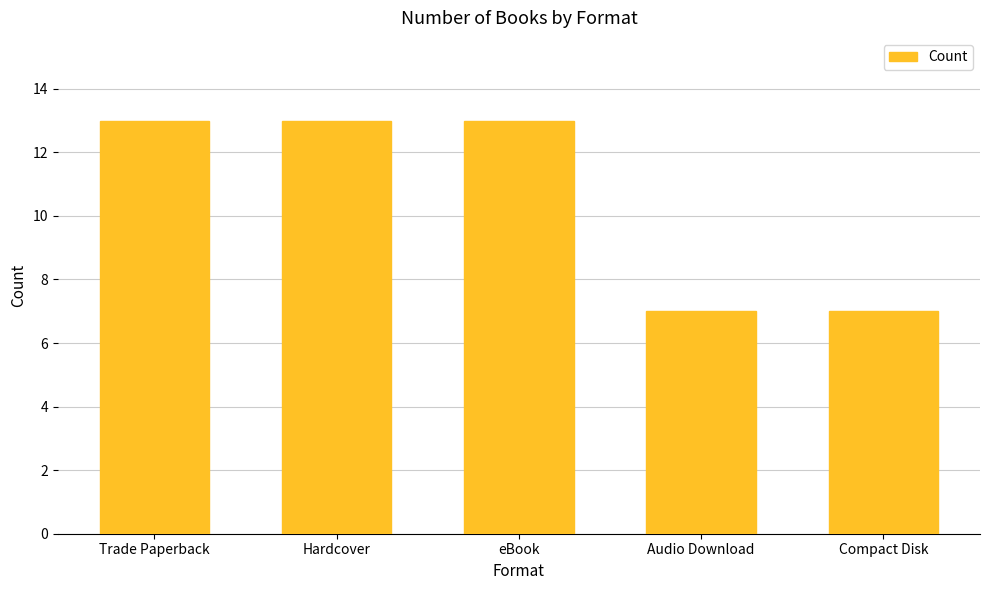

Approximately how many times larger is the value at Trade Paperback compared to Hardcover?

1.0